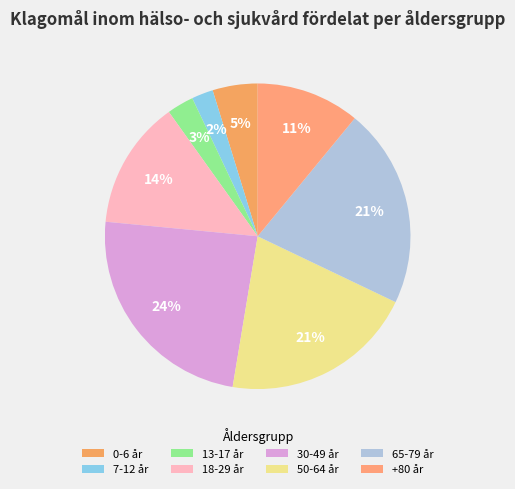

To the nearest percent, what is the difference between the largest and smallest slice percentages?

22%